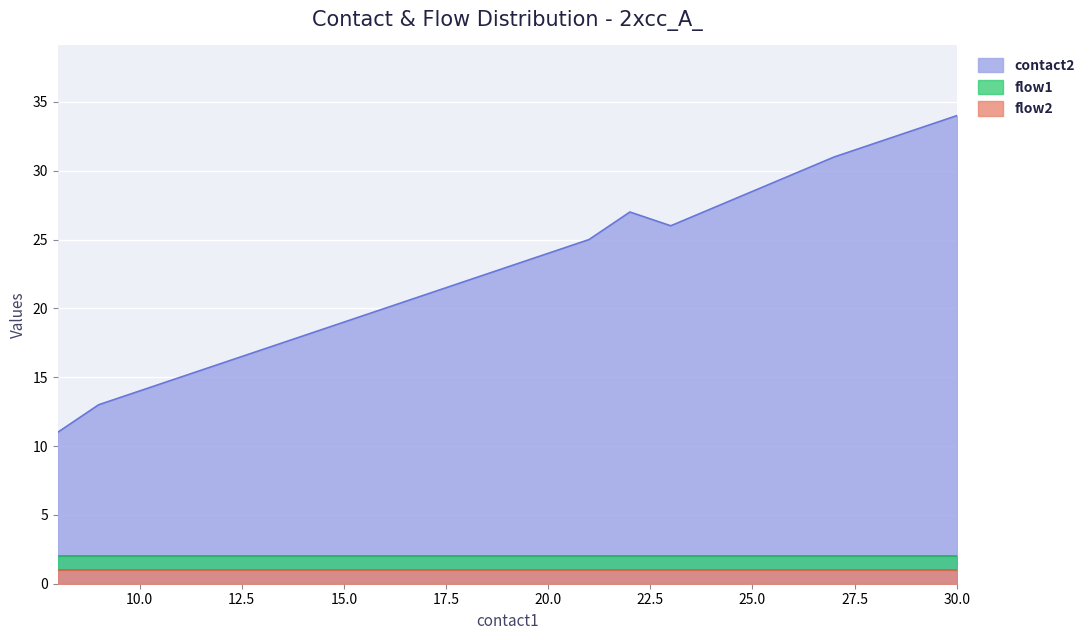

What are all the series names shown in the legend?

contact2, flow1, flow2